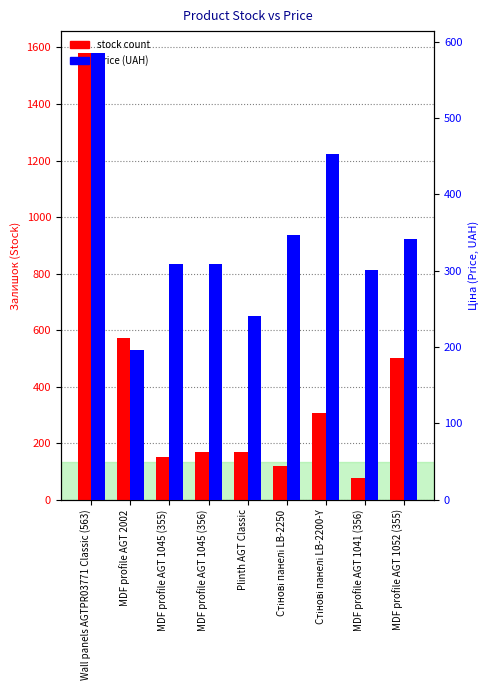

At which category is the sum across all series the highest?

Wall panels AGTPR03771 Classic (563)